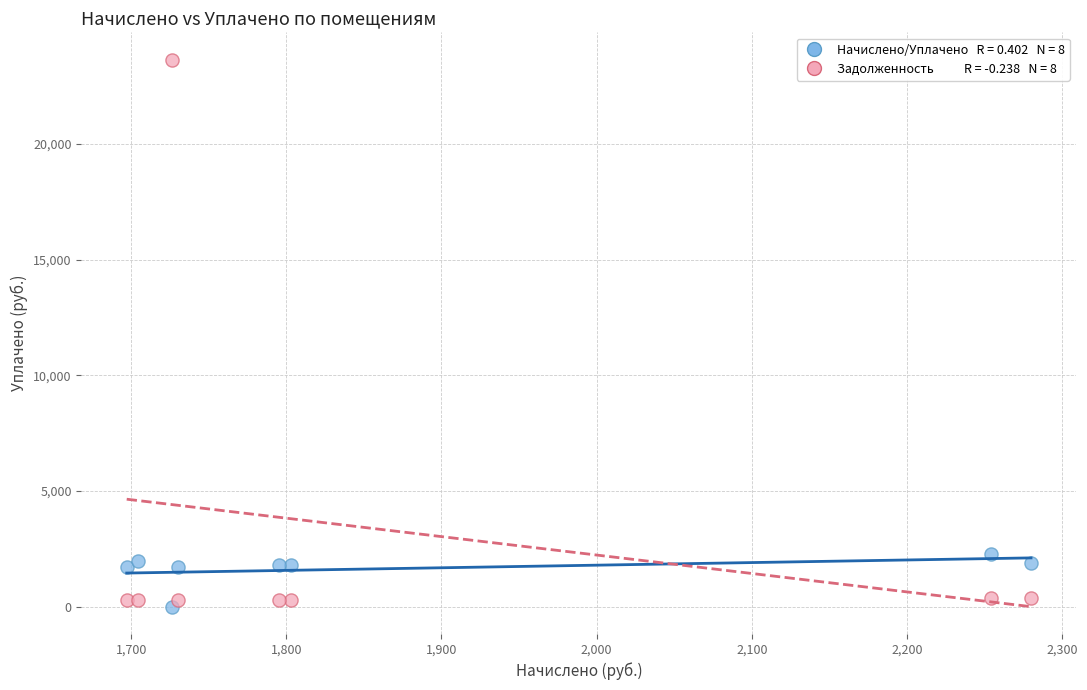

Across all series, what Y value is closest to 11819?

2254.4